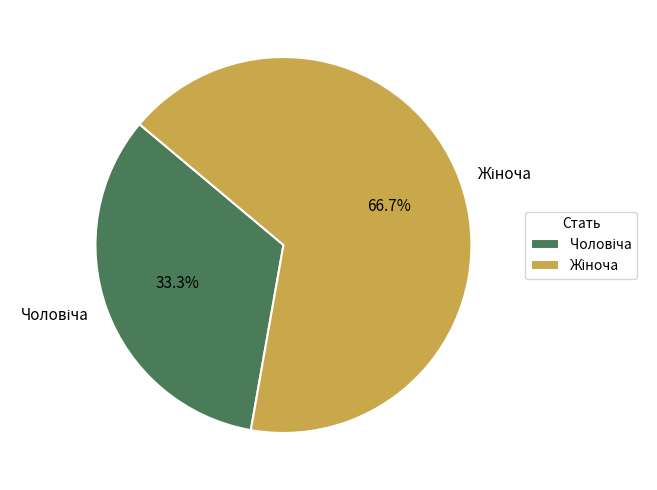

Is there a majority slice in this chart?

Yes